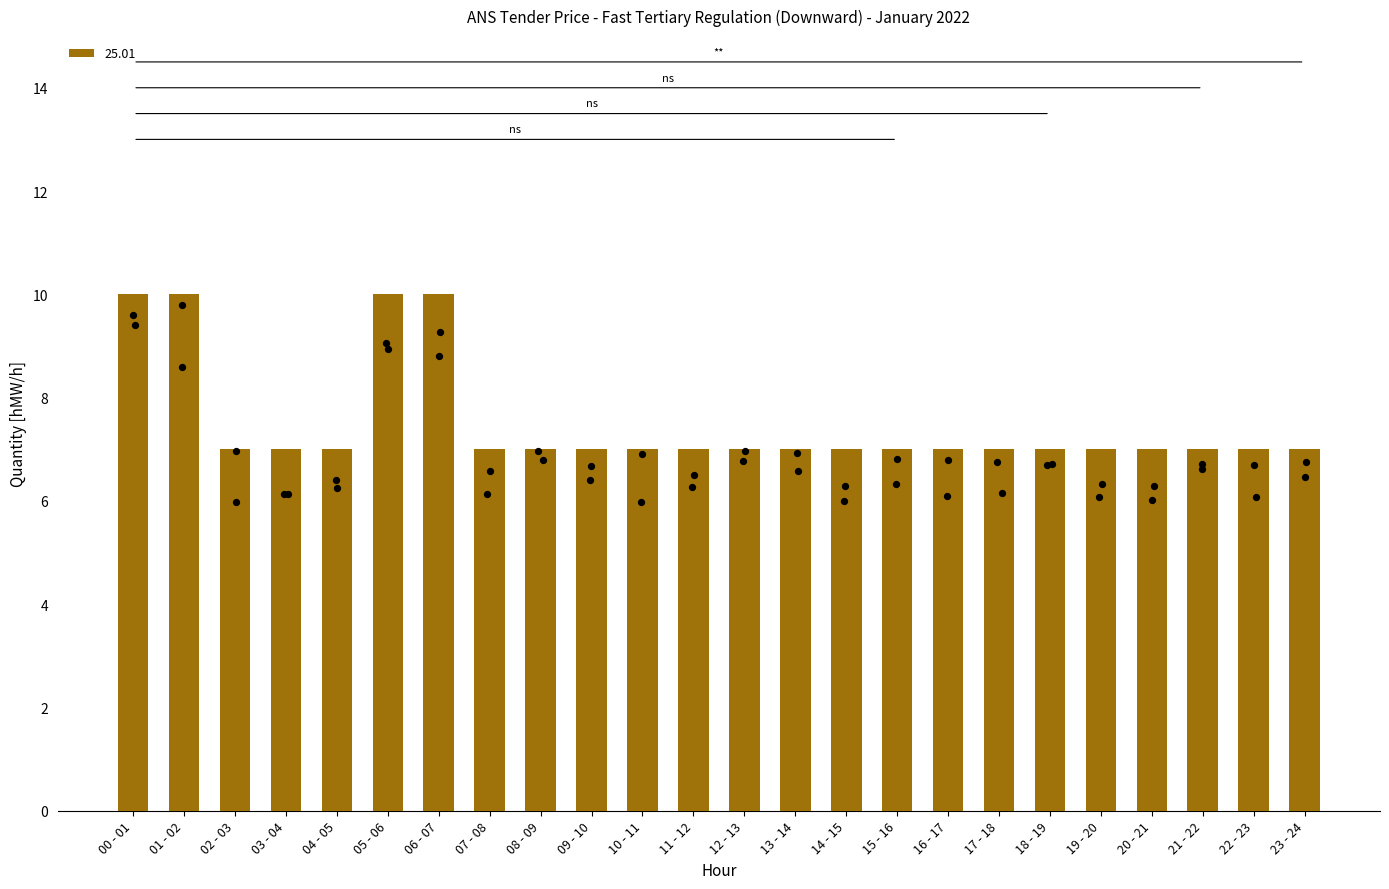

What is the change in value from 01 - 02 to 18 - 19?

-3